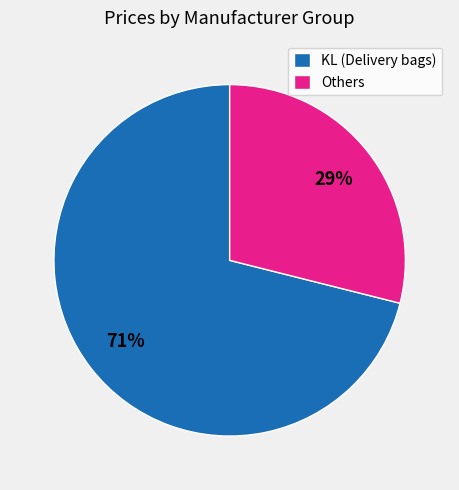

What is the largest slice in the pie chart?

KL (Delivery bags)